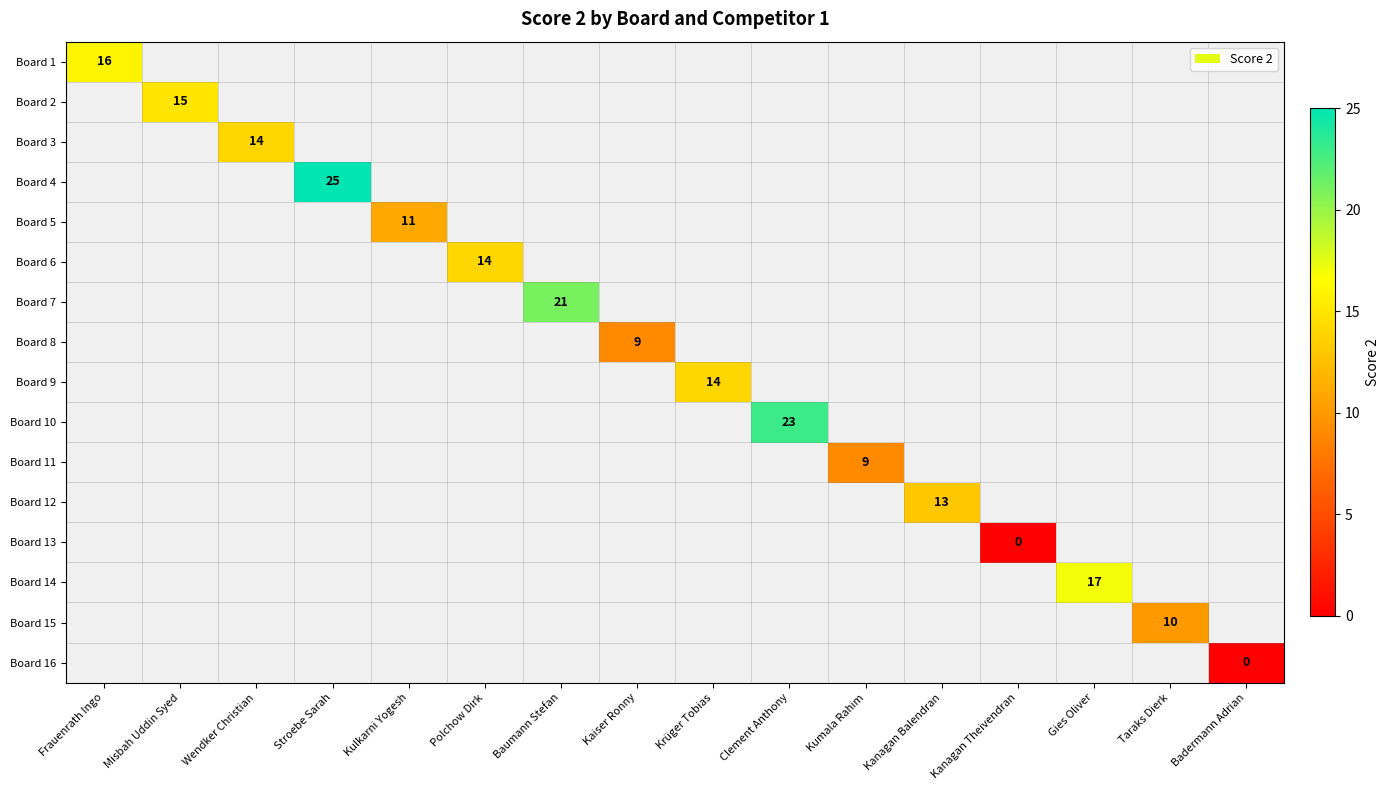

The Board 4 series shows 25 at Stroebe Sarah. True or false?

True